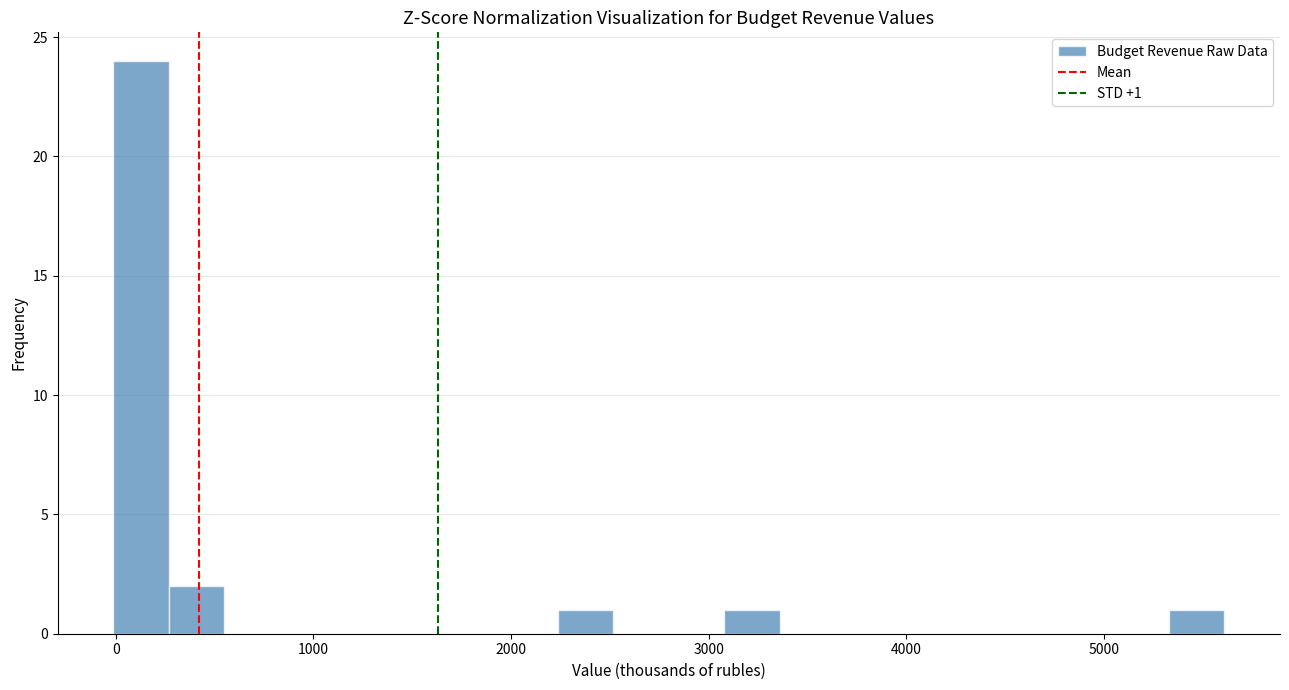

Read against the x-axis, roughly where is the centre of the tallest bar?

100